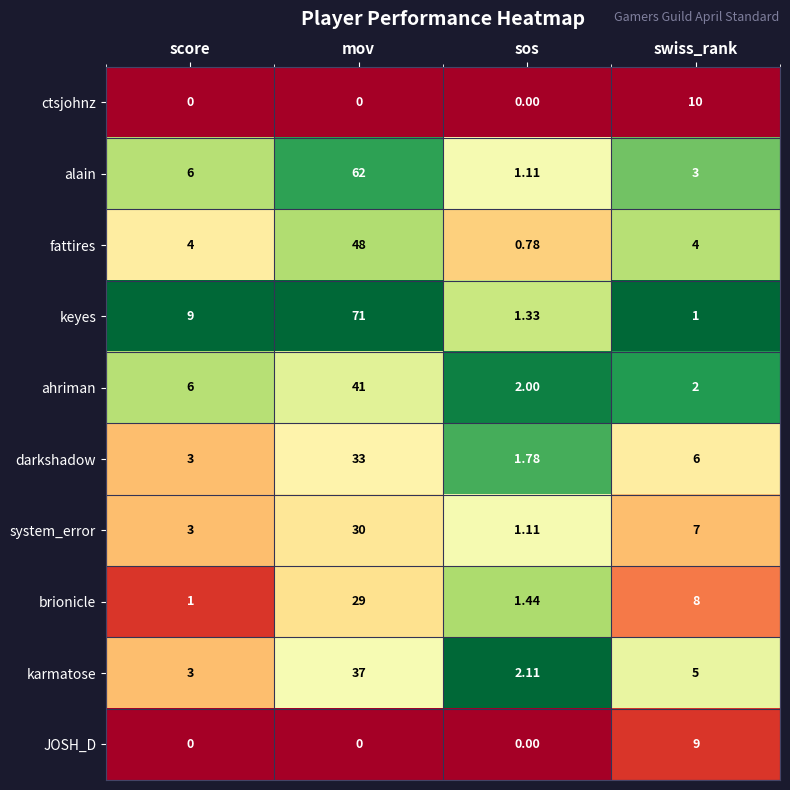

At which category is the sum across all series the highest?

mov